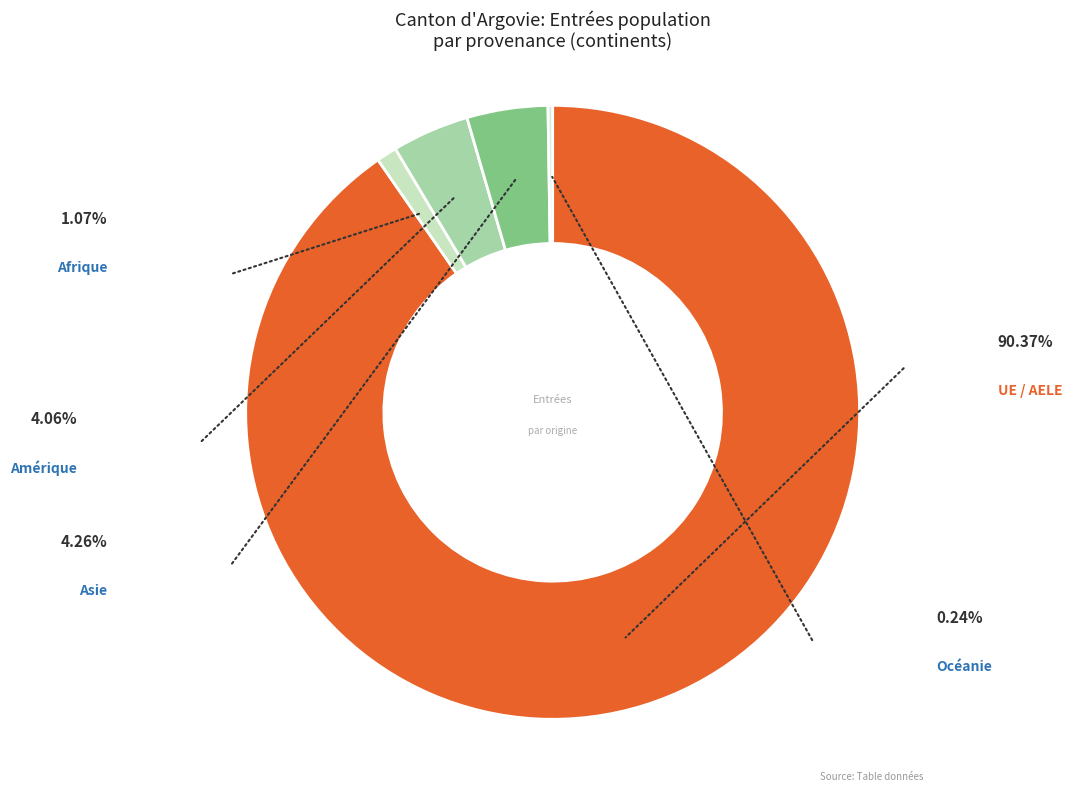

How many slices are in this pie chart?

5